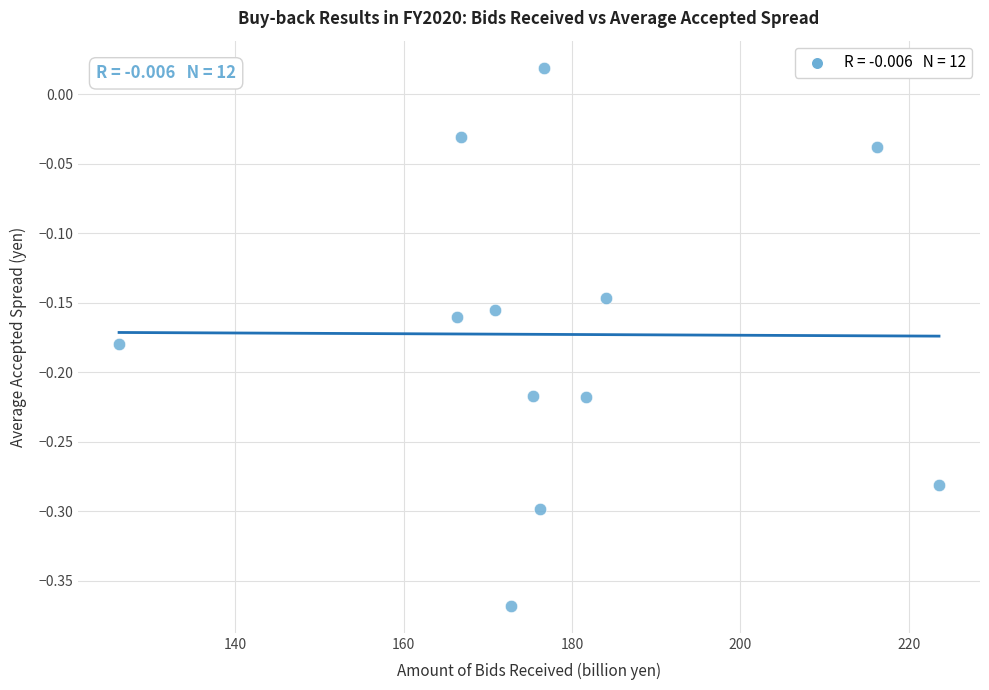

What is the range of X values (max minus min)?

97.4